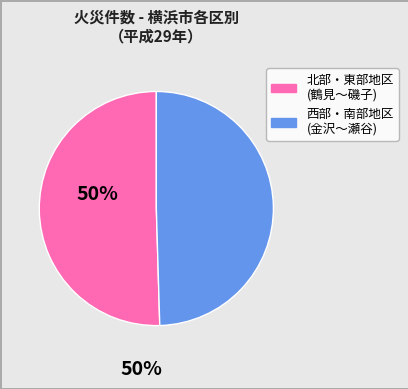

Is there any slice that represents more than half of the pie?

Yes